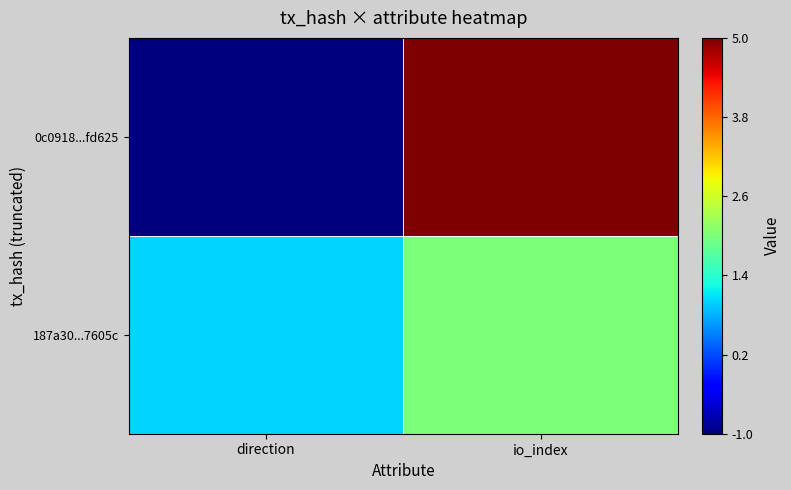

Which series changed the most between direction and io_index?

0c0918...fd625